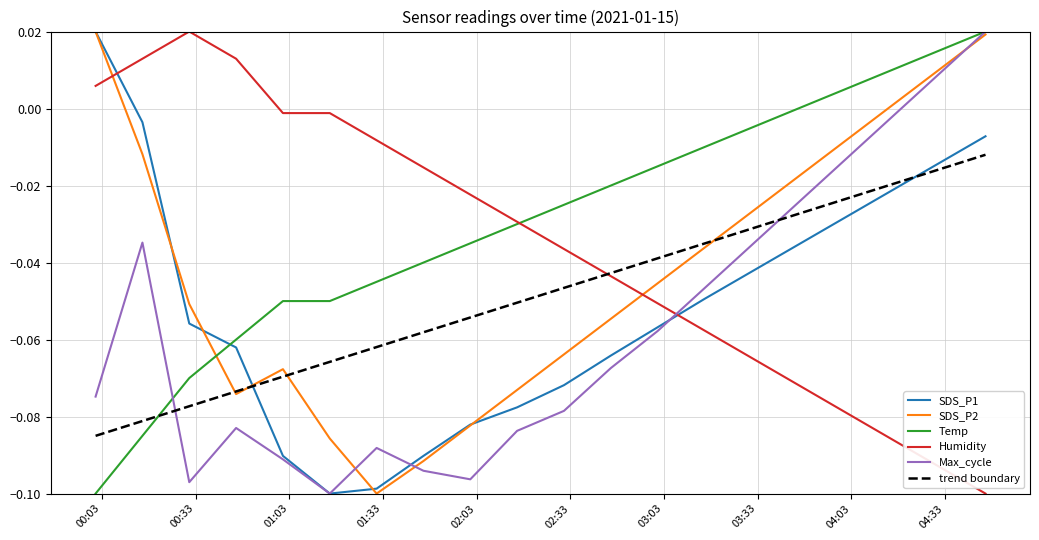

Which series has the largest total across all categories?

Temp